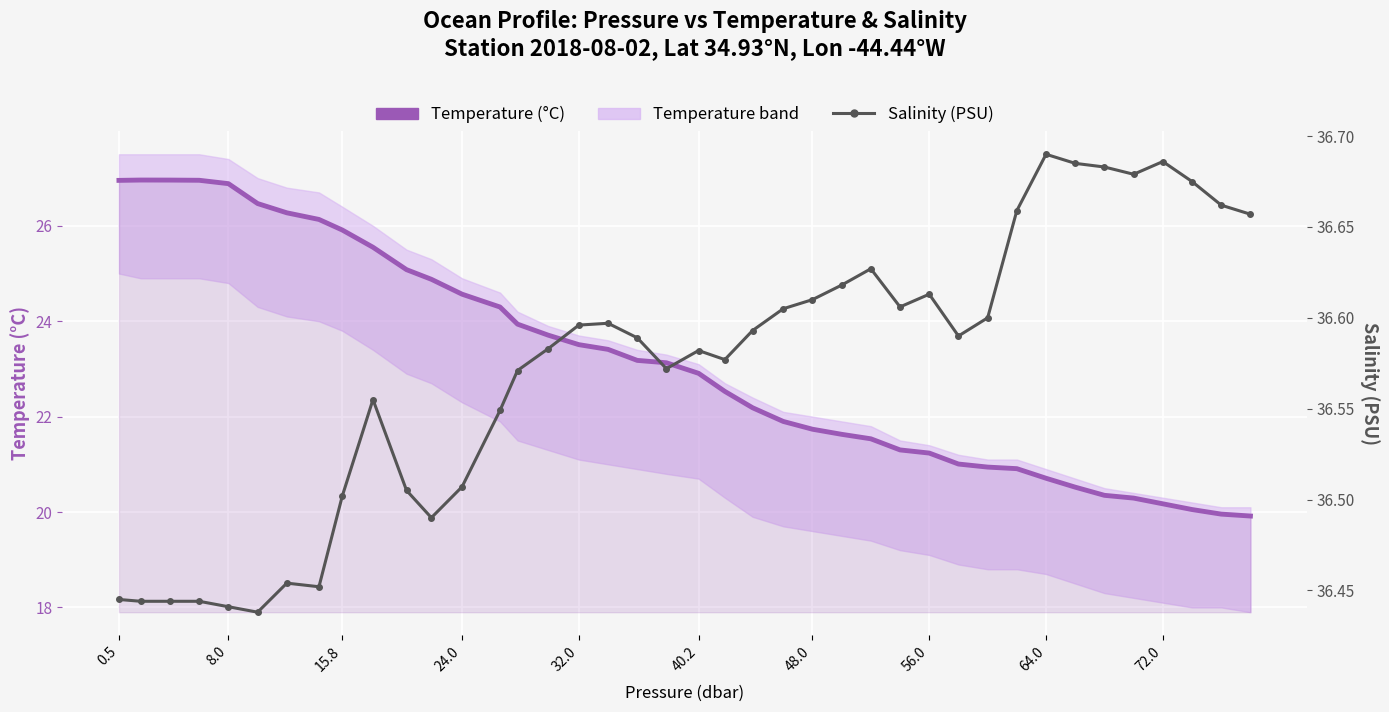

List the series in order of their peak value, lowest first.

Temperature (°C), Salinity (PSU)